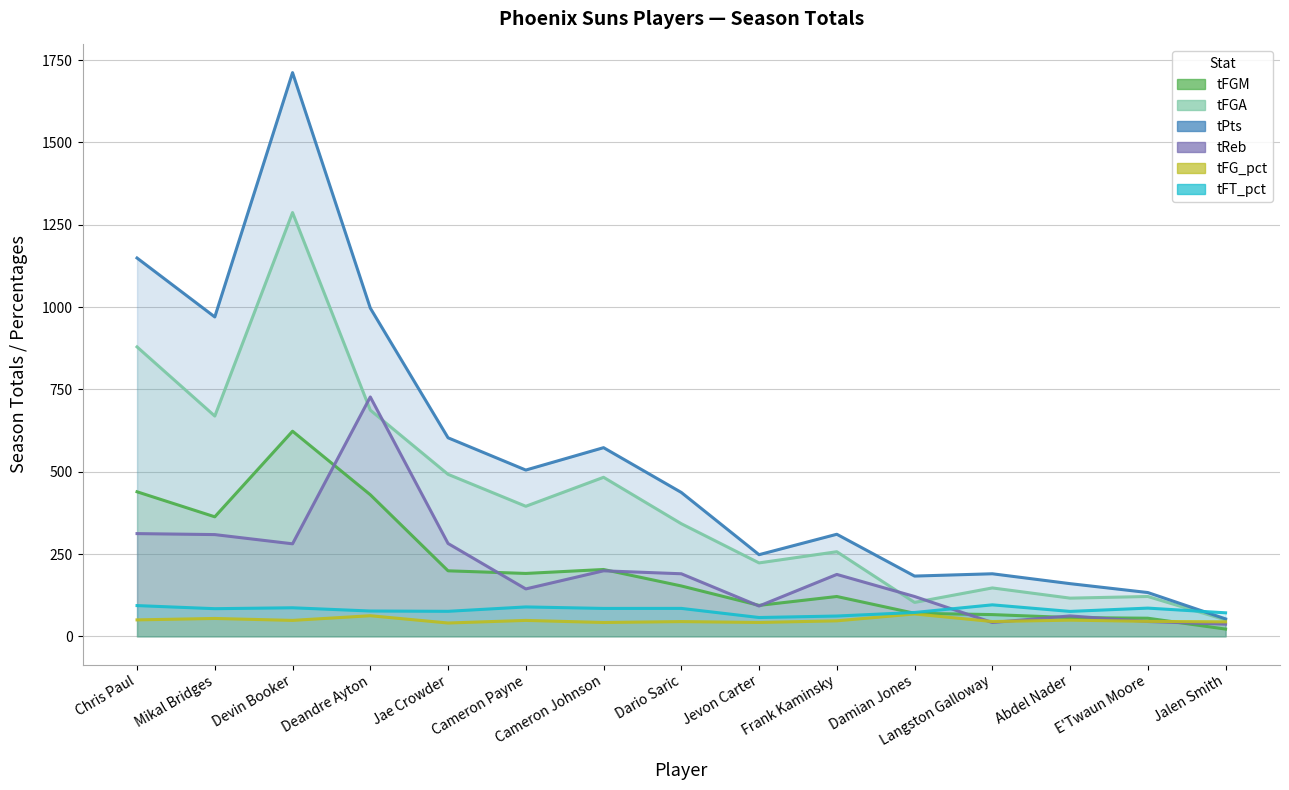

Where is the first local minimum for tReb?

Devin Booker